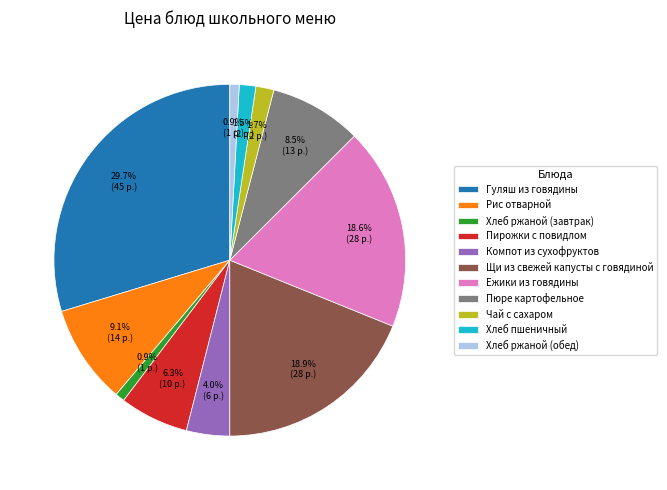

How many segments does this pie chart have?

11